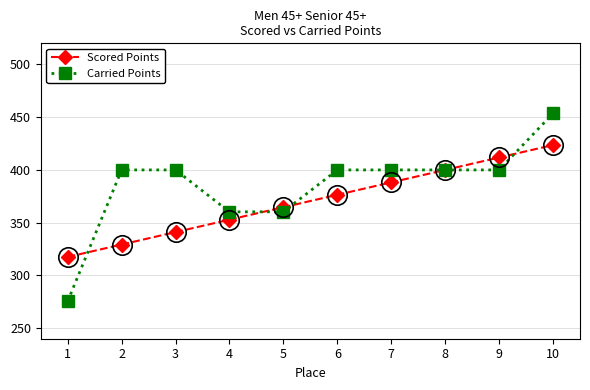

What is the sum of all Carried Points values?

3849.7